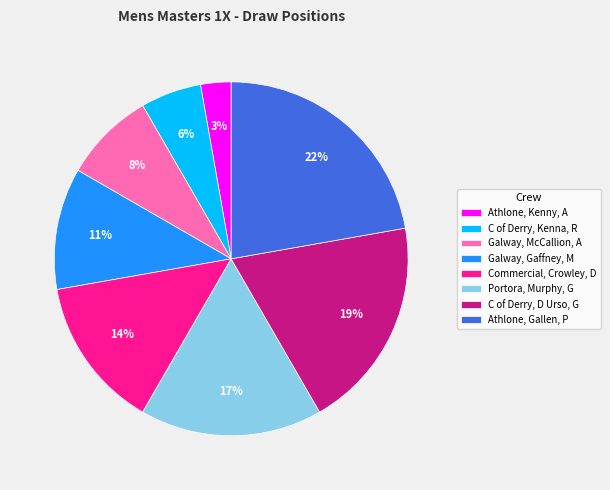

How many segments does this pie chart have?

8